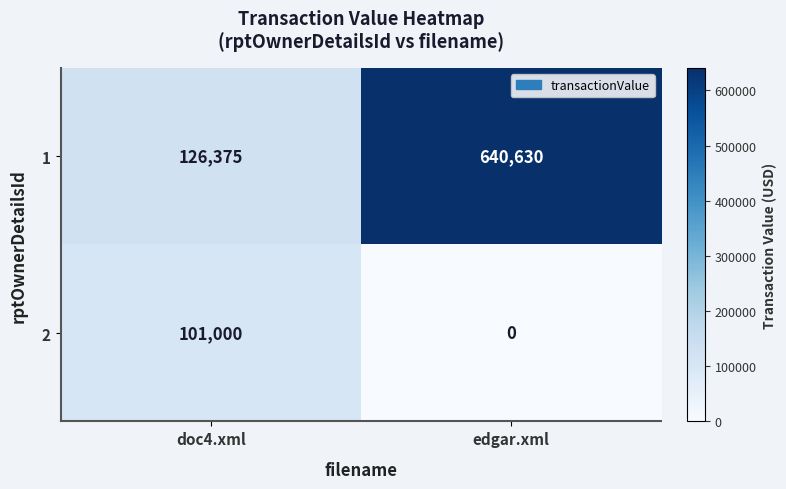

At which category does the chart reach its peak across all series?

edgar.xml